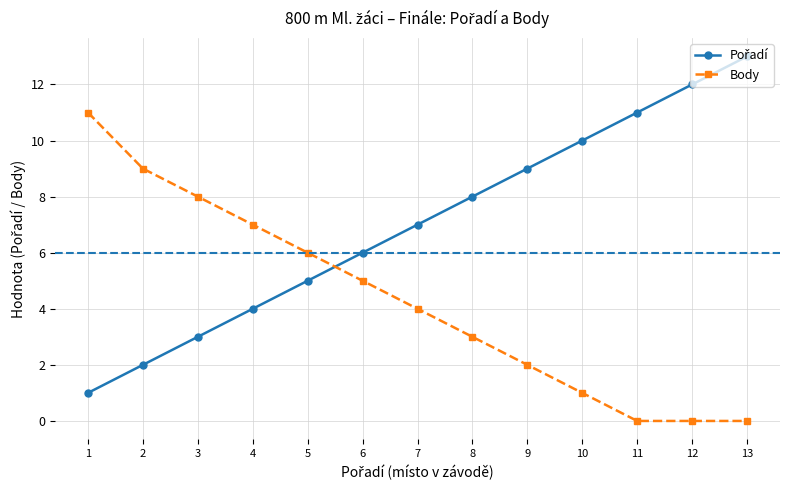

The Body series shows 14 at 3. True or false?

False